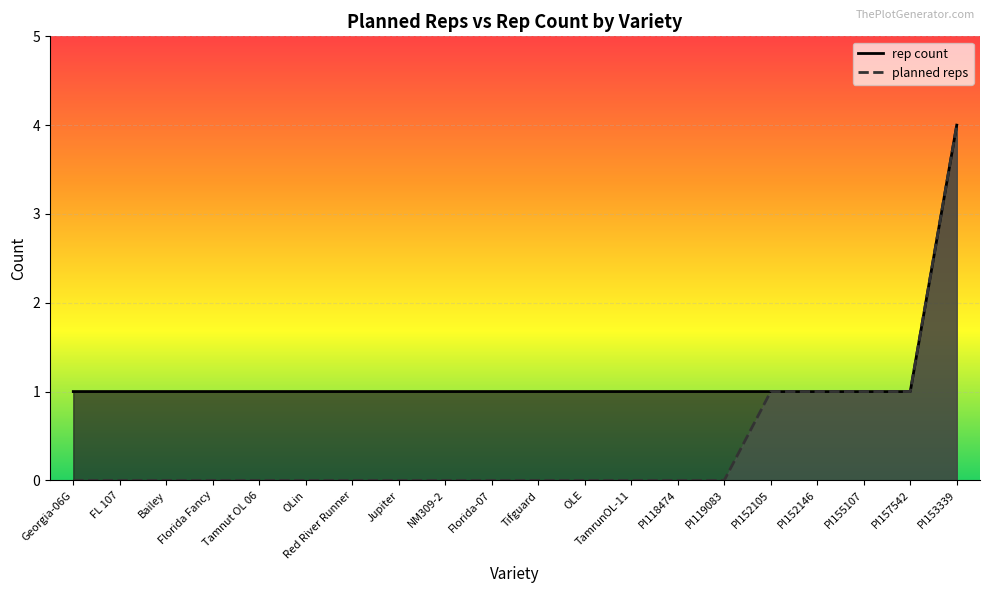

Reading left to right, extract all data points from this chart.

planned reps: Georgia-06G=0	FL 107=0	Bailey=0	Florida Fancy=0	Tamnut OL 06=0	OLin=0	Red River Runner=0	Jupiter=0	NM309-2=0	Florida-07=0	Tifguard=0	OLE=0	TamrunOL-11=0	PI118474=0	PI119083=0	PI152105=1	PI152146=1	PI155107=1	PI157542=1	PI153339=4
rep count: Georgia-06G=1	FL 107=1	Bailey=1	Florida Fancy=1	Tamnut OL 06=1	OLin=1	Red River Runner=1	Jupiter=1	NM309-2=1	Florida-07=1	Tifguard=1	OLE=1	TamrunOL-11=1	PI118474=1	PI119083=1	PI152105=1	PI152146=1	PI155107=1	PI157542=1	PI153339=4